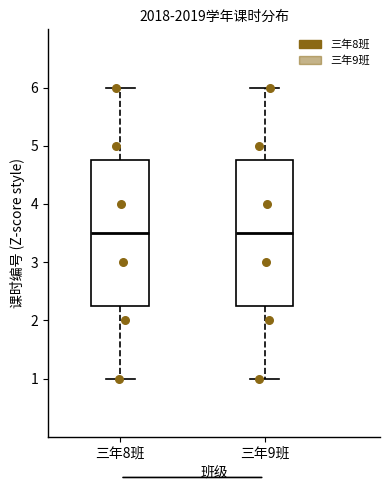

Reading left to right, transcribe this box plot: for each box, give where its median line is, the range the box spans, and where its two whiskers end, as read against the y-axis. The values are not printed on the chart, so give them approximately, as read against the axis.

三年8班: median 3.5, box 2.3 to 4.8, whiskers 1.0 to 6.0
三年9班: median 3.5, box 2.3 to 4.8, whiskers 1.0 to 6.0